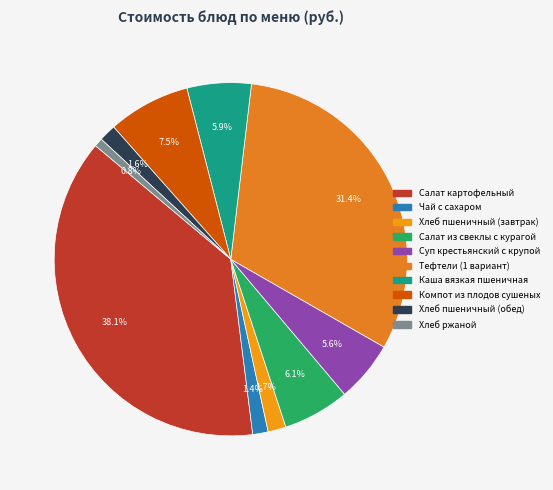

Does Салат из свеклы с курагой account for over 50% of the chart?

No